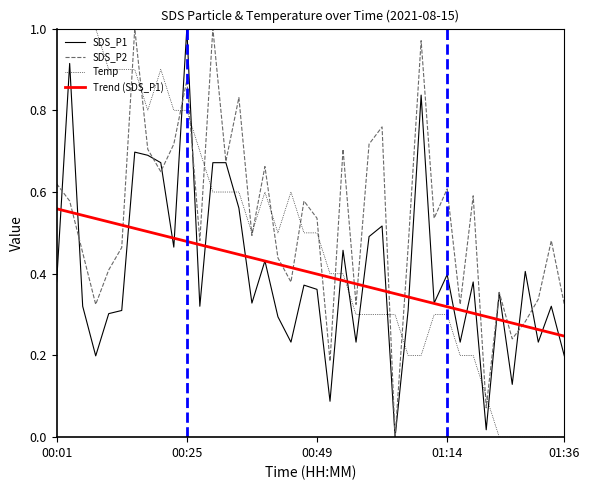

Which series has the largest total across all categories?

SDS_P2